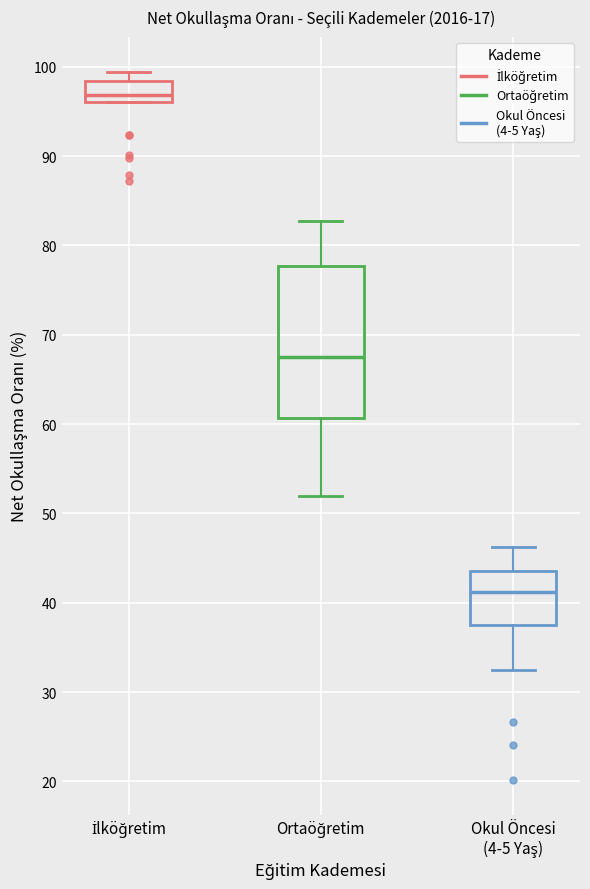

Which box is the tallest, from its lower edge to its upper edge?

Ortaöğretim